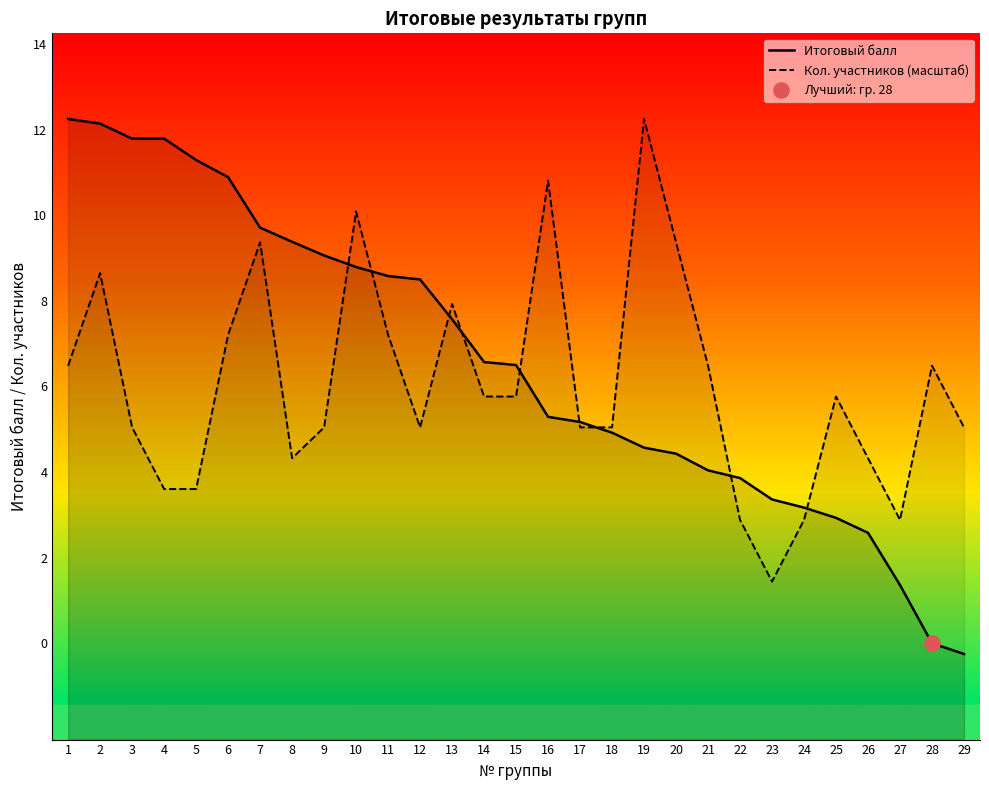

At which category is the sum across all series the highest?

2